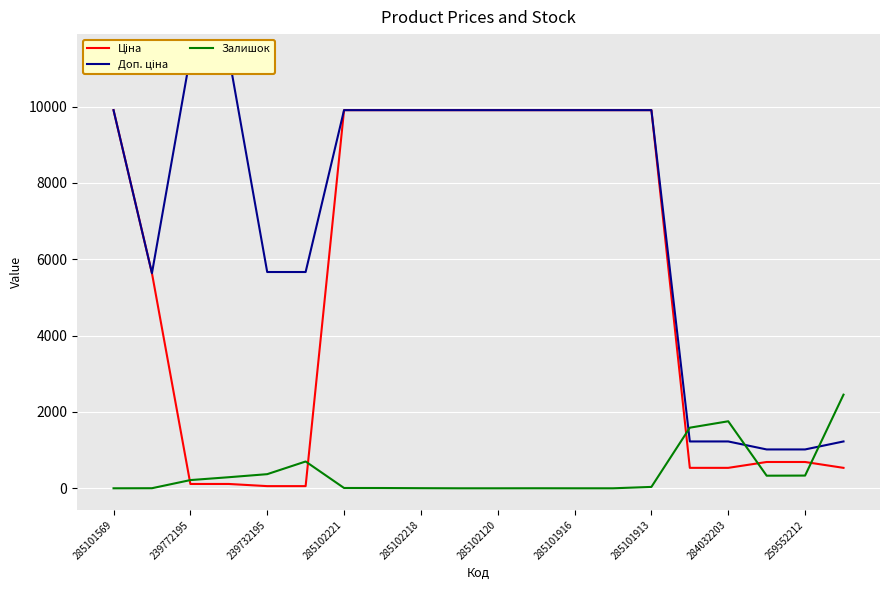

What is the difference between the maximum and minimum values in the Ціна series?

9851.8